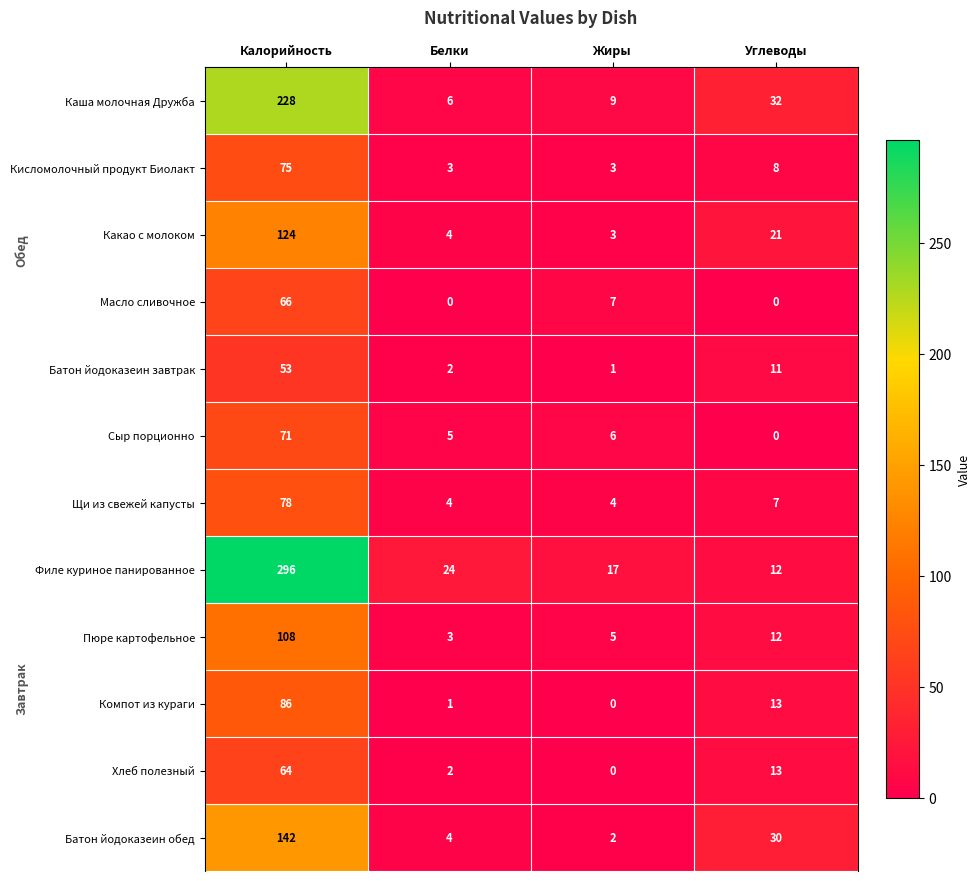

True or false: Кисломолочный продукт Биолакт has a value of 75 at Калорийность.

True